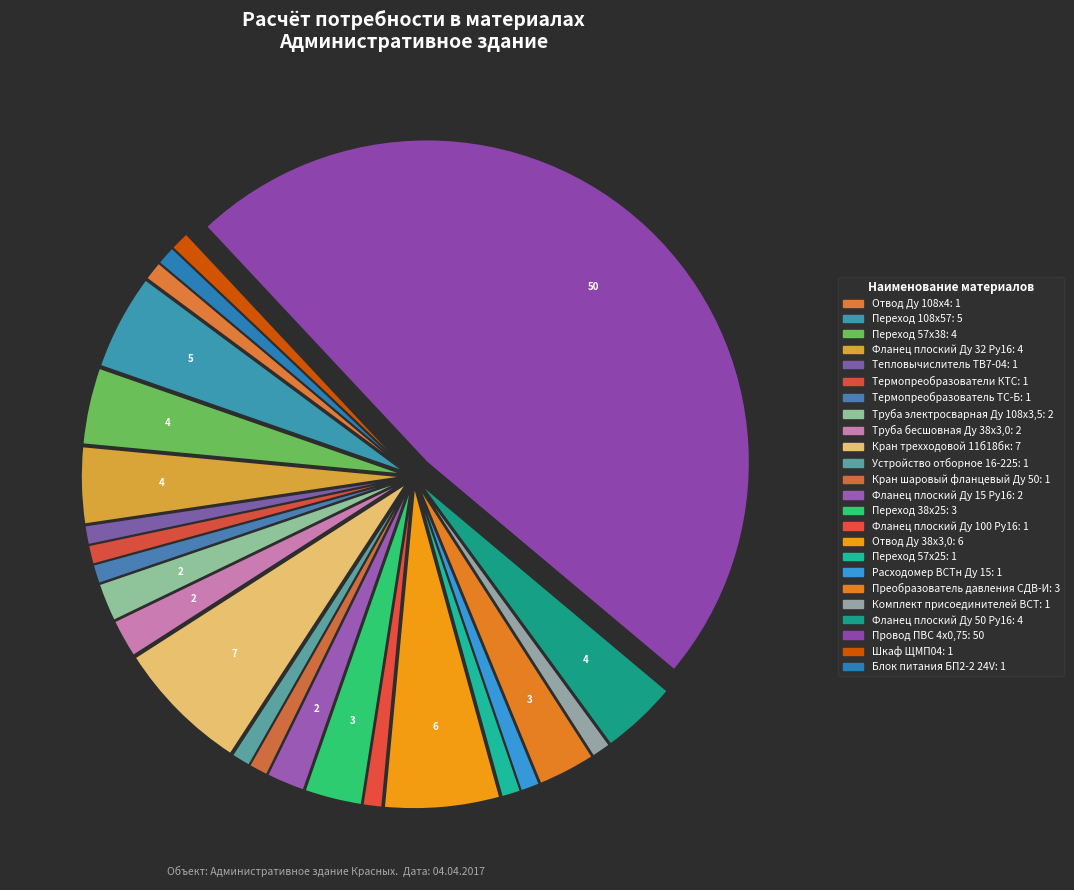

Does any single category account for the majority?

No